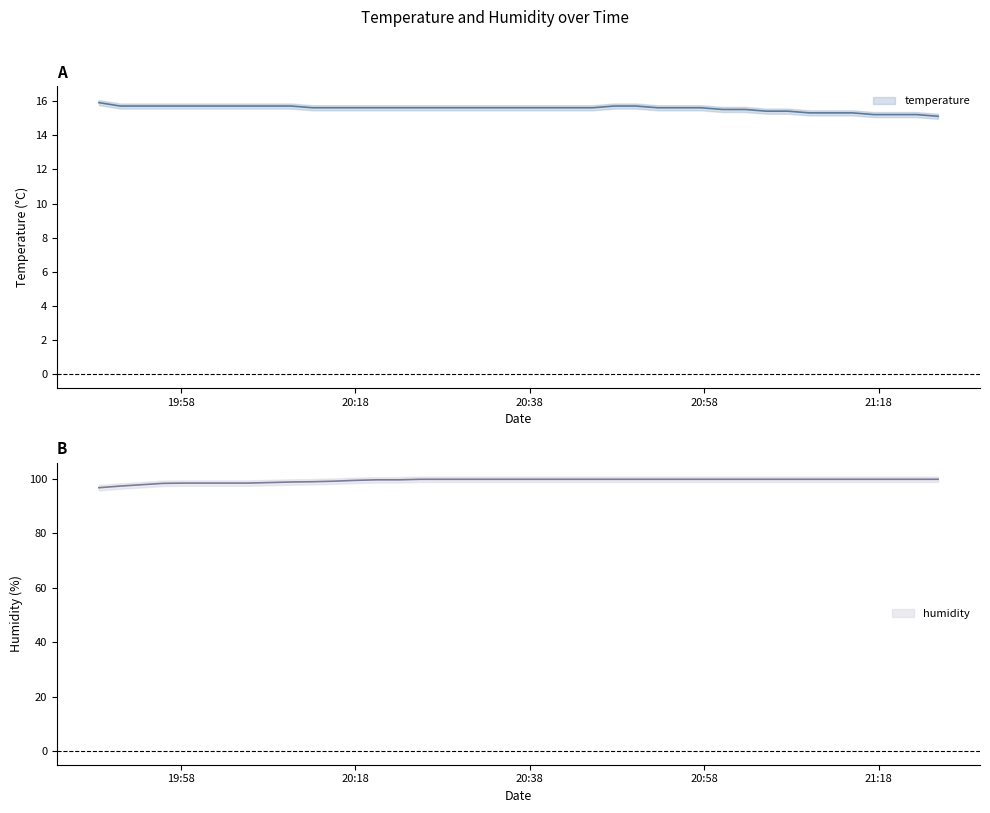

Does the chart have visible grid lines?

No